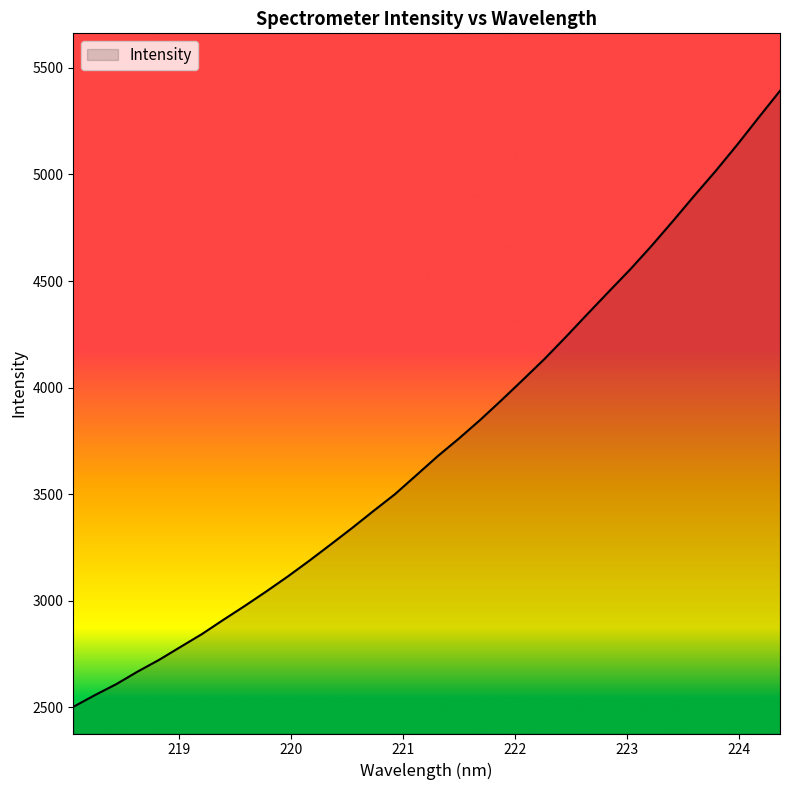

How many lines are shown in the chart?

1